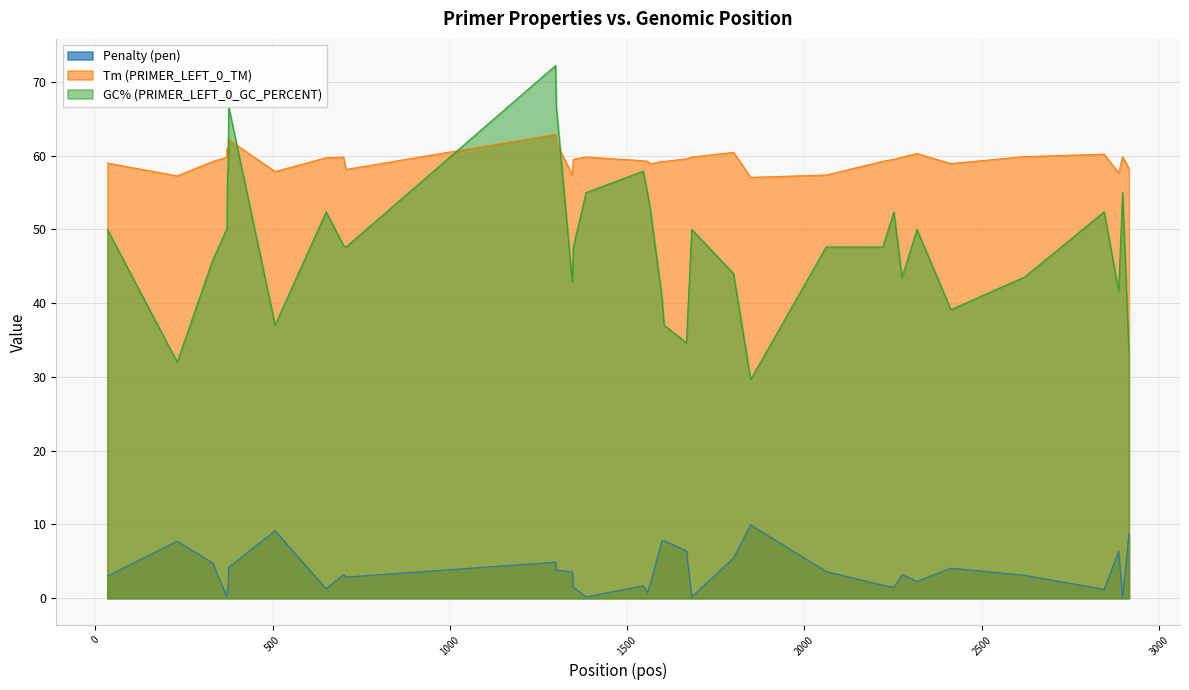

At how many categories does at least one series exceed 46?

40